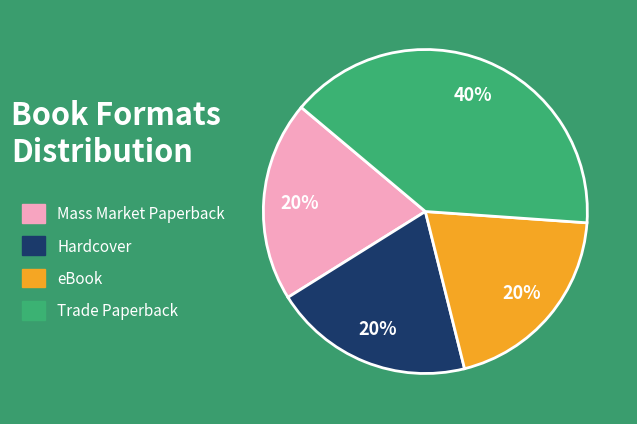

Do Hardcover and Trade Paperback together represent more than half of the pie?

Yes